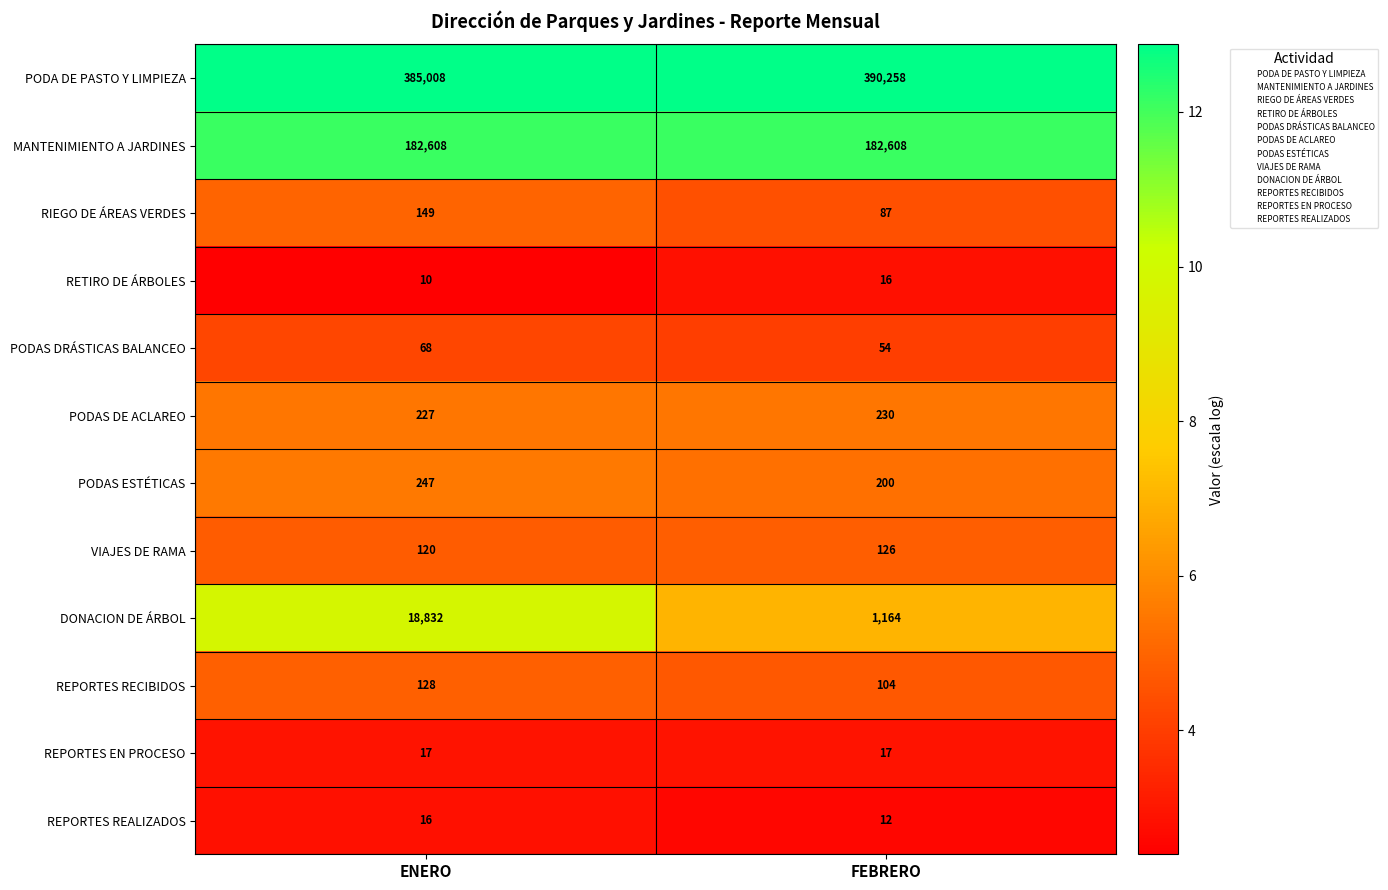

Which category has the highest value across all series?

FEBRERO